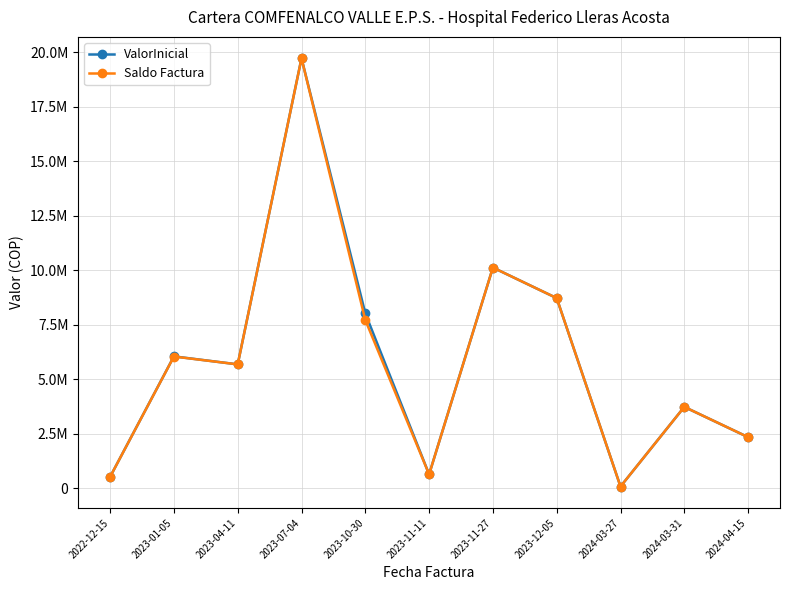

Reading left to right, transcribe all the data shown in this chart.

ValorInicial: 2022-12-15=530003	2023-01-05=6057103	2023-04-11=5690149	2023-07-04=19732964	2023-10-30=8028867	2023-11-11=642555	2023-11-27=10131792	2023-12-05=8729812	2024-03-27=85400	2024-03-31=3739087	2024-04-15=2350007
Saldo Factura: 2022-12-15=530003	2023-01-05=6050038	2023-04-11=5690149	2023-07-04=19732964	2023-10-30=7724284	2023-11-11=642555	2023-11-27=10131792	2023-12-05=8729812	2024-03-27=85400	2024-03-31=3739087	2024-04-15=2350007